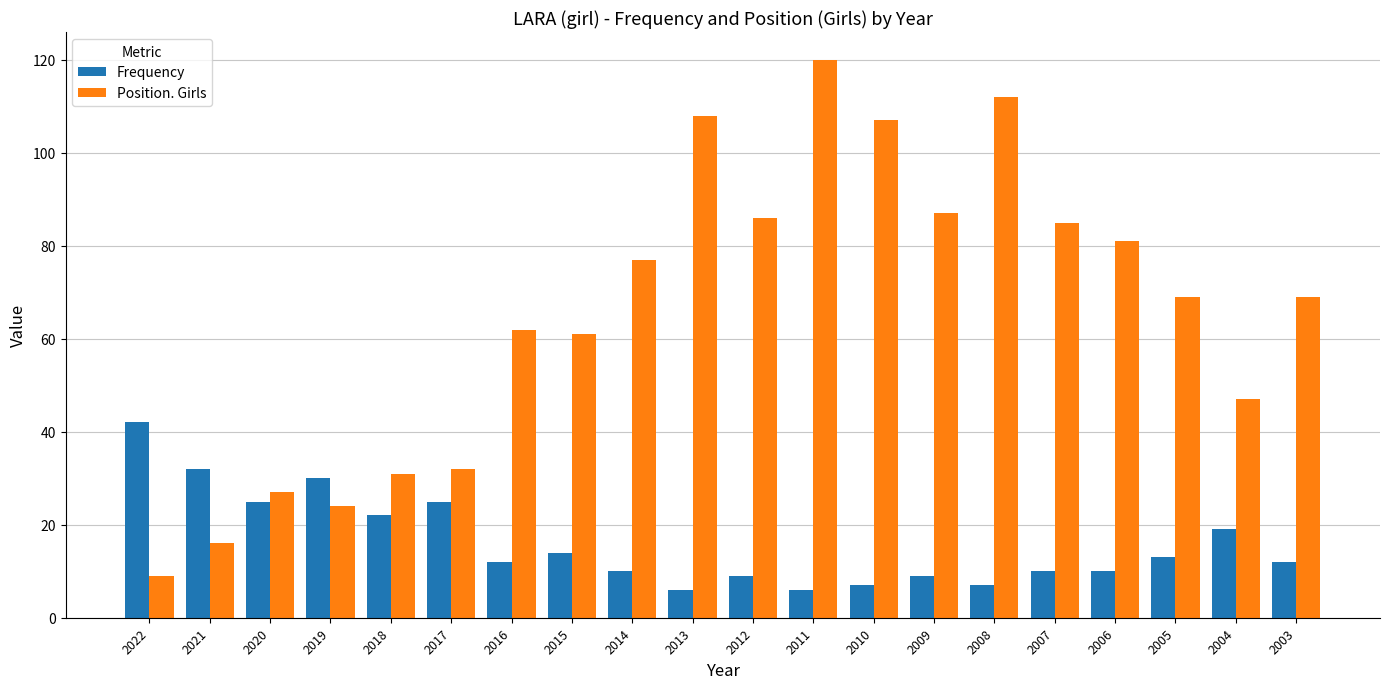

What is the value of the Frequency bar at the 10th from the left?

6